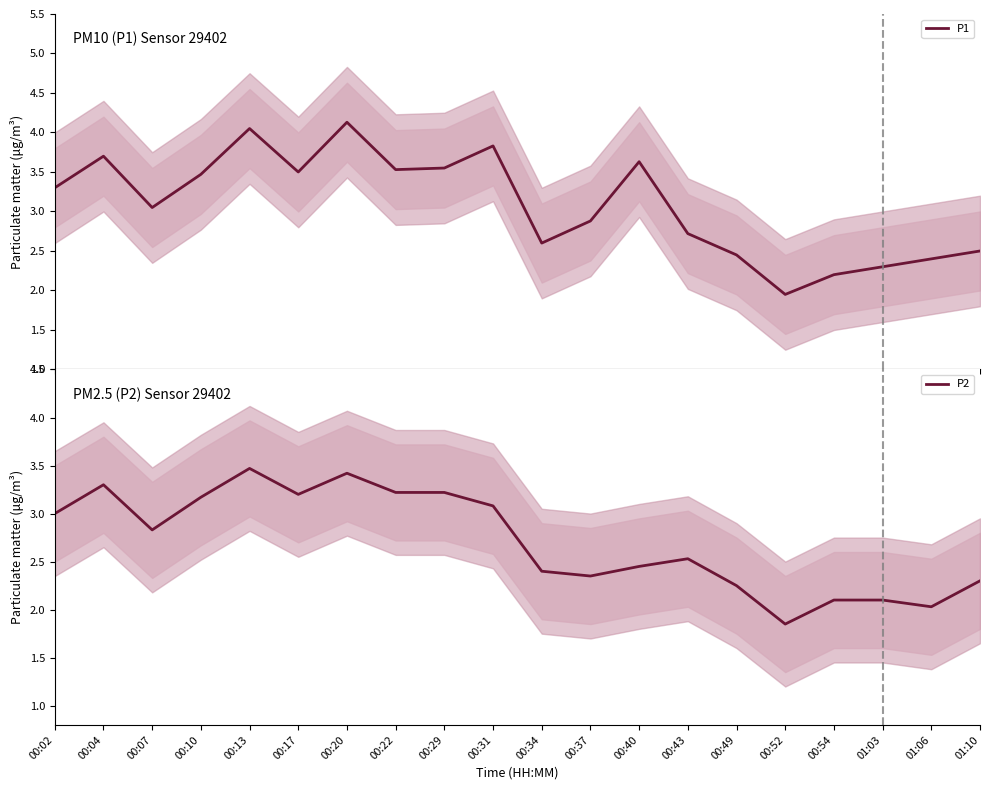

Reading right to left, transcribe all the data shown in this chart.

P1: 01:10=2.5	01:06=2.4	01:03=2.3	00:54=2.2	00:52=1.9	00:49=2.5	00:43=2.7	00:40=3.6	00:37=2.9	00:34=2.6	00:31=3.8	00:29=3.5	00:22=3.5	00:20=4.1	00:17=3.5	00:13=4.0	00:10=3.5	00:07=3.0	00:04=3.7	00:02=3.3
P2: 01:10=2.3	01:06=2.0	01:03=2.1	00:54=2.1	00:52=1.9	00:49=2.2	00:43=2.5	00:40=2.5	00:37=2.4	00:34=2.4	00:31=3.1	00:29=3.2	00:22=3.2	00:20=3.4	00:17=3.2	00:13=3.5	00:10=3.2	00:07=2.8	00:04=3.3	00:02=3.0